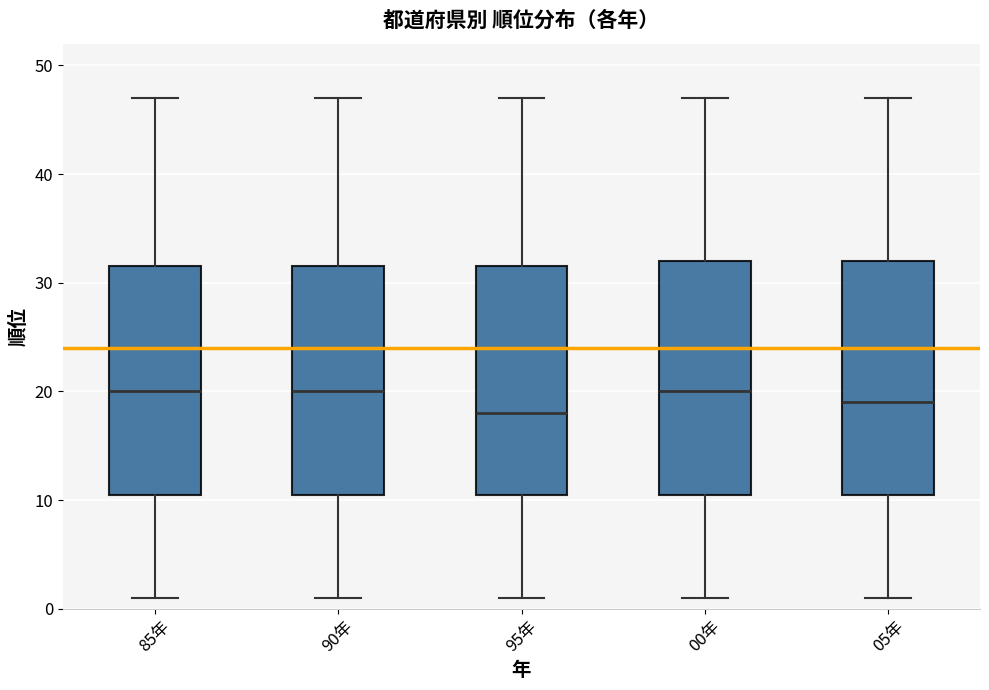

Reading left to right, transcribe this box plot: for each box, give where its median line is, the range the box spans, and where its two whiskers end, as read against the y-axis. The values are not printed on the chart, so give them approximately, as read against the axis.

85年: median 20, box 11 to 32, whiskers 1 to 47
90年: median 20, box 11 to 32, whiskers 1 to 47
95年: median 18, box 11 to 32, whiskers 1 to 47
00年: median 20, box 11 to 32, whiskers 1 to 47
05年: median 19, box 11 to 32, whiskers 1 to 47